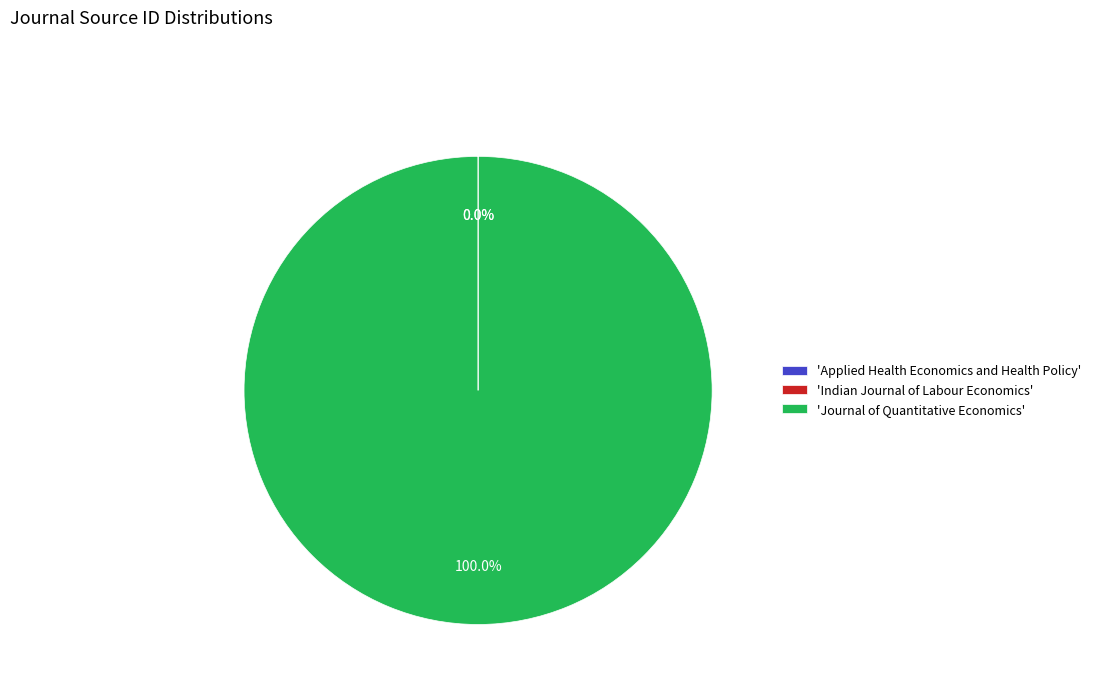

To the nearest percent, what is the average slice percentage?

33%